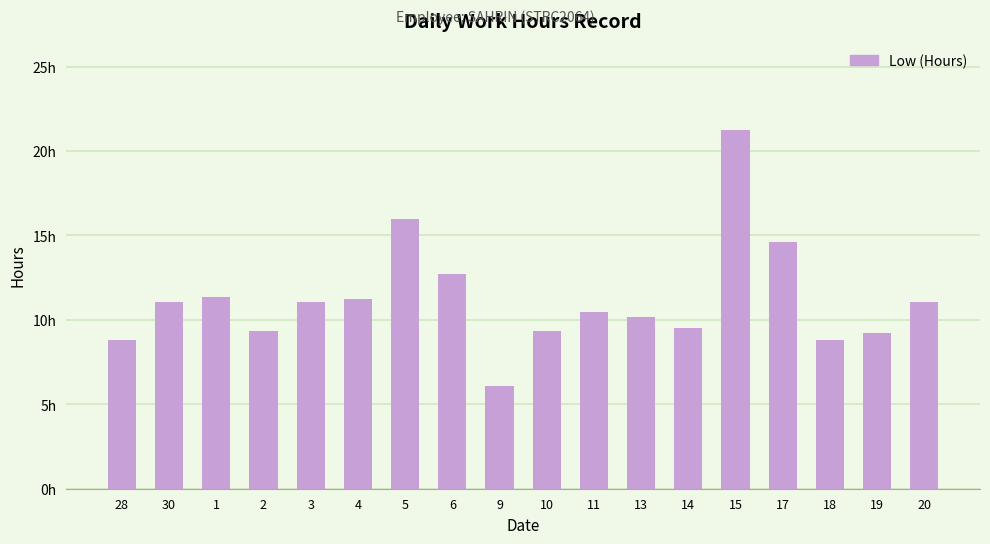

List the labels in order of value, largest first.

15, 5, 17, 6, 1, 4, 3, 20, 30, 11, 13, 14, 10, 2, 19, 18, 28, 9